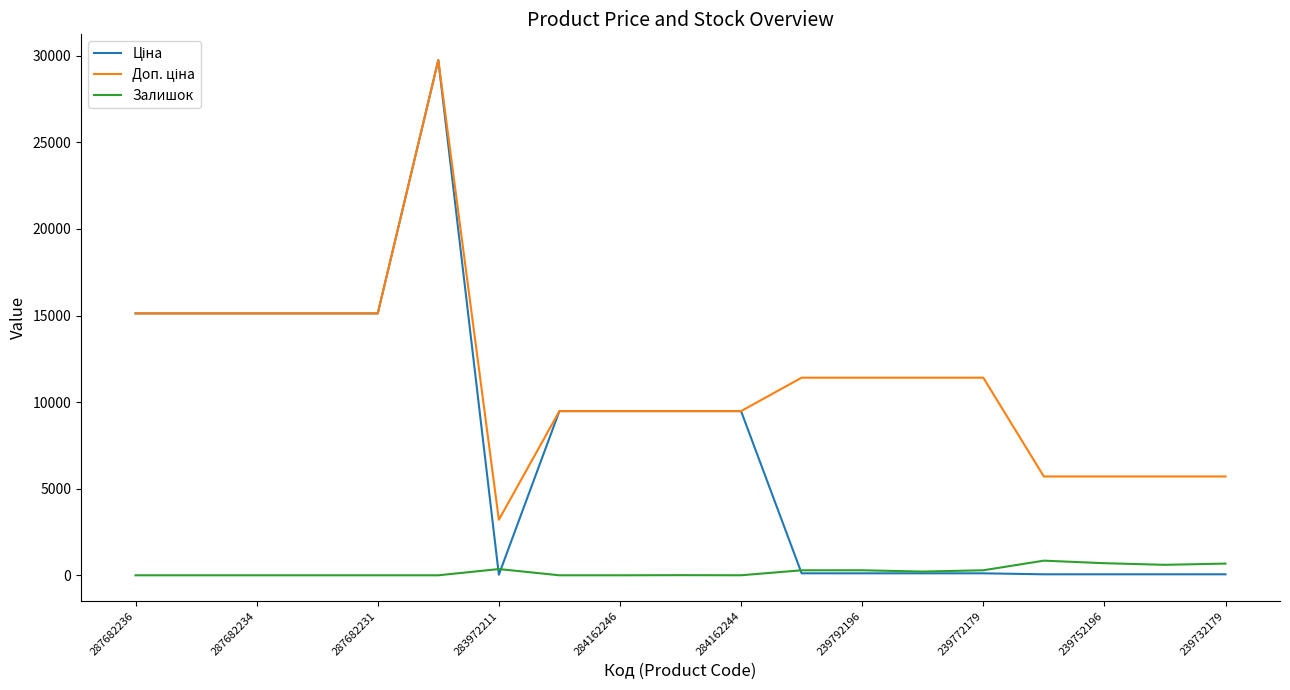

What is the maximum value for Залишок?

845.0